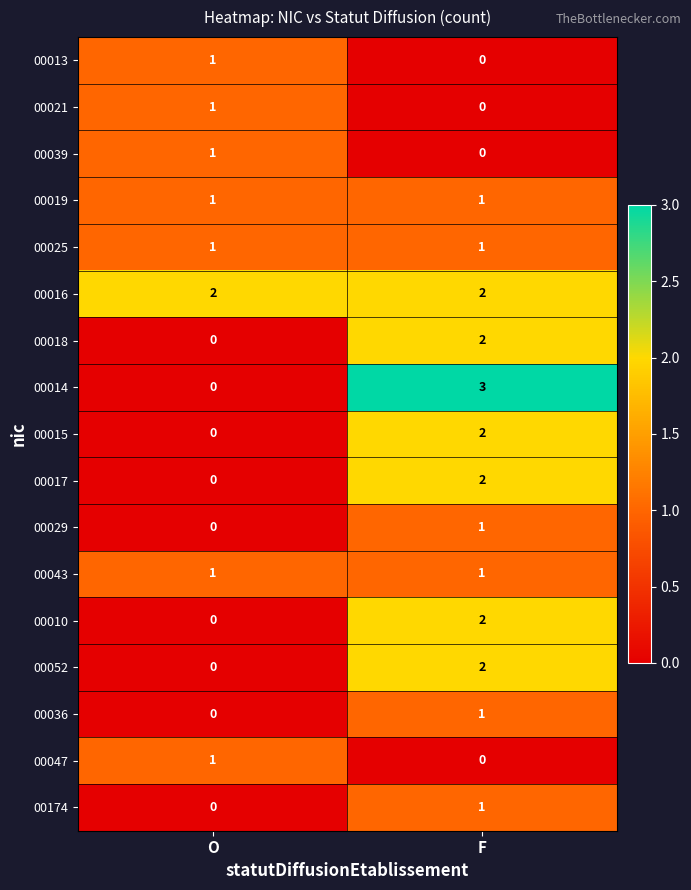

At which label does 00039 reach its minimum?

F